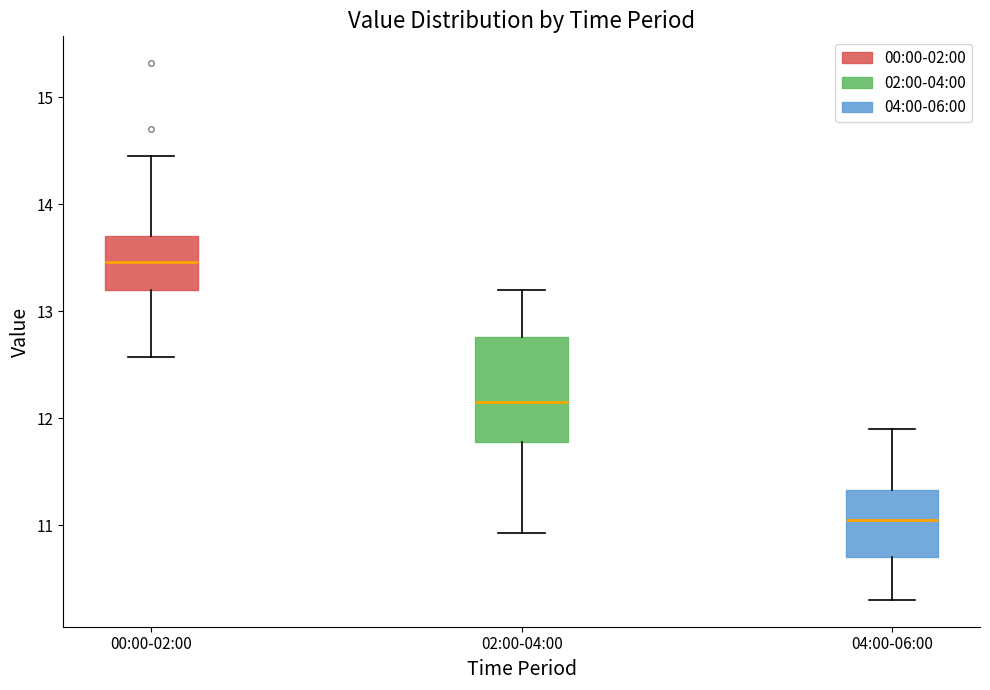

Reading left to right, transcribe this box plot: for each box, give where its median line is, the range the box spans, and where its two whiskers end, as read against the y-axis. The values are not printed on the chart, so give them approximately, as read against the axis.

00:00-02:00: median 13.5, box 13.2 to 13.7, whiskers 12.6 to 14.5
02:00-04:00: median 12.2, box 11.8 to 12.8, whiskers 10.9 to 13.2
04:00-06:00: median 11.1, box 10.7 to 11.3, whiskers 10.3 to 11.9